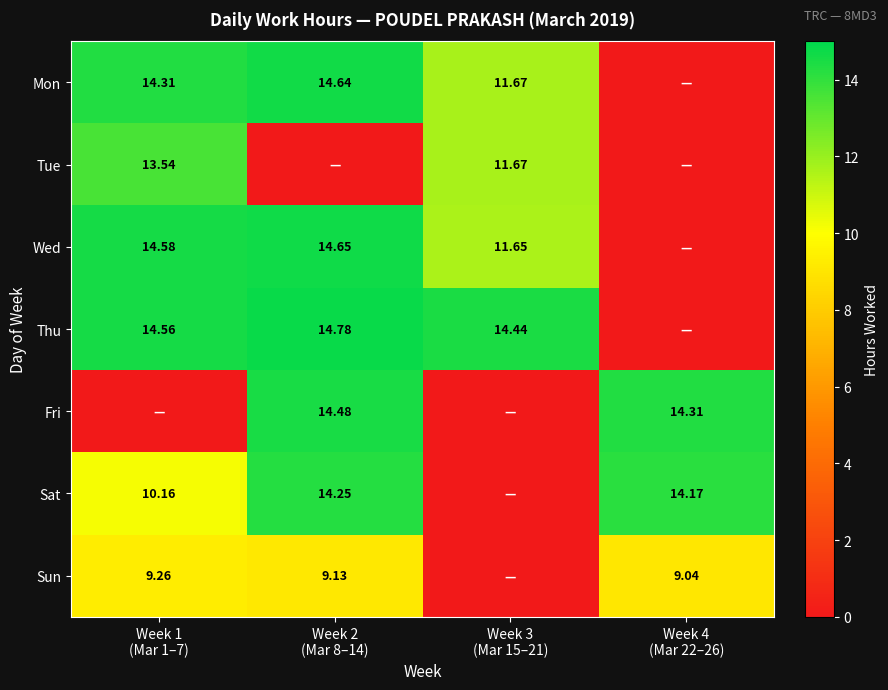

The Mon series shows 0.0 at Week 4 (Mar 22–26). True or false?

True